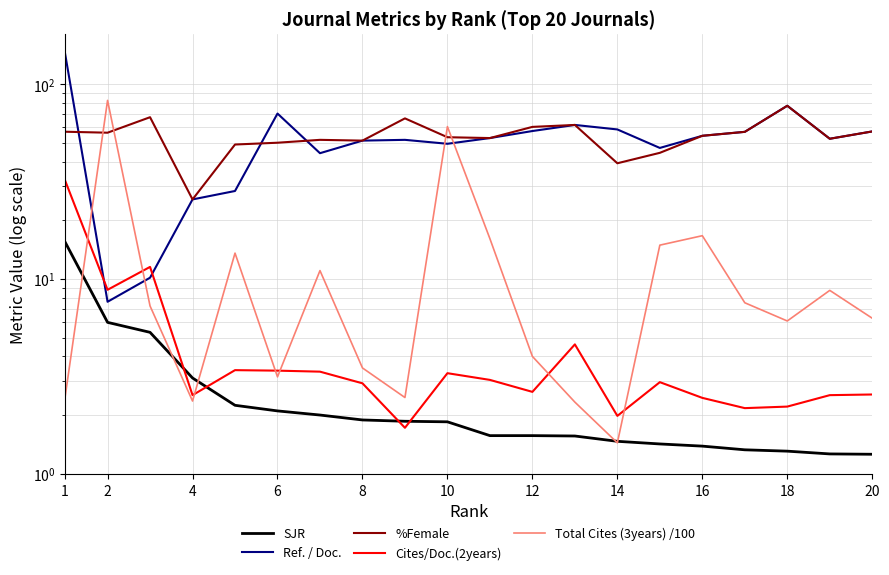

Rank the series by their maximum value, from highest to lowest.

Ref. / Doc., Total Cites (3years) /100, %Female, Cites/Doc.(2years), SJR